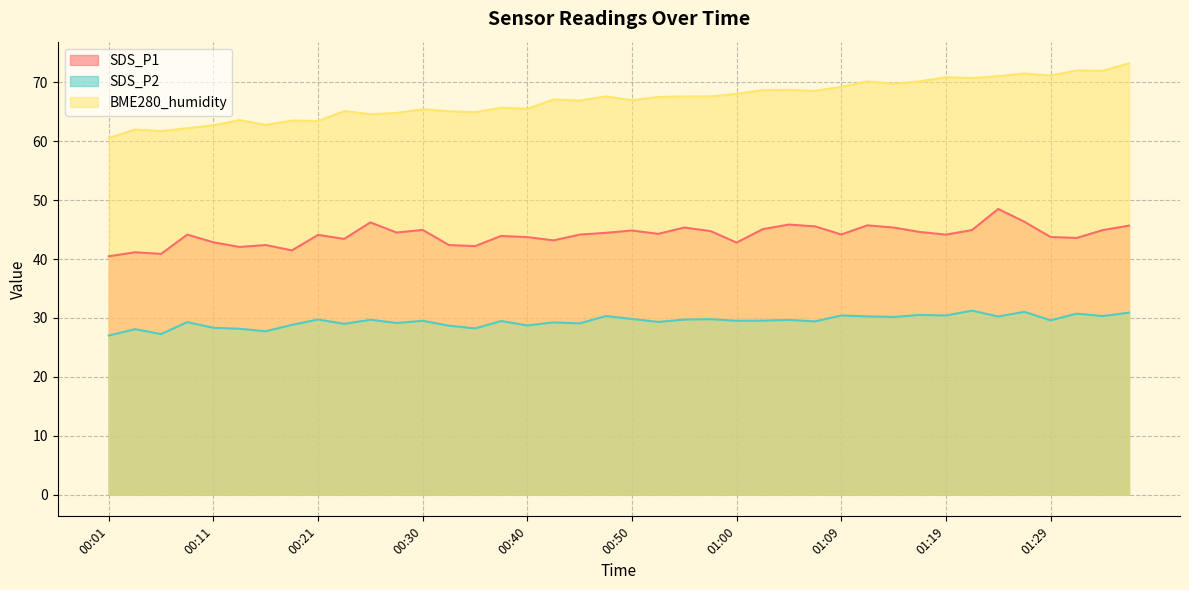

How many data points does each series have?

40